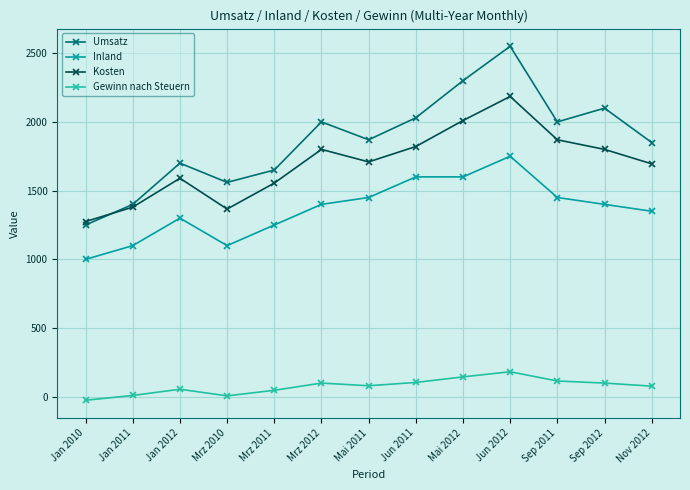

What is the total value across all series at Mrz 2012?

5300.0